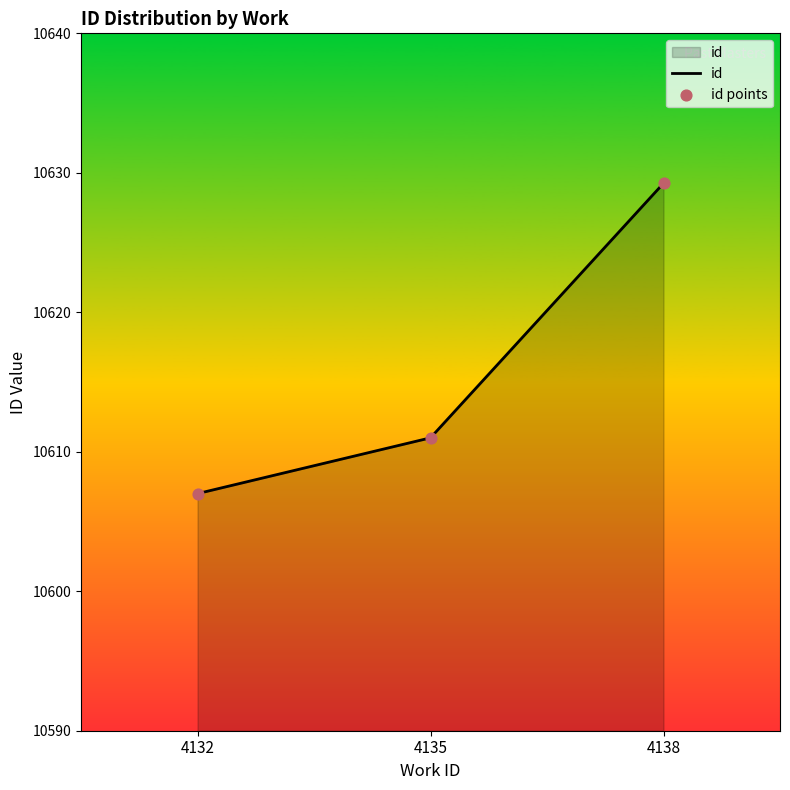

What is the average value?

10615.8